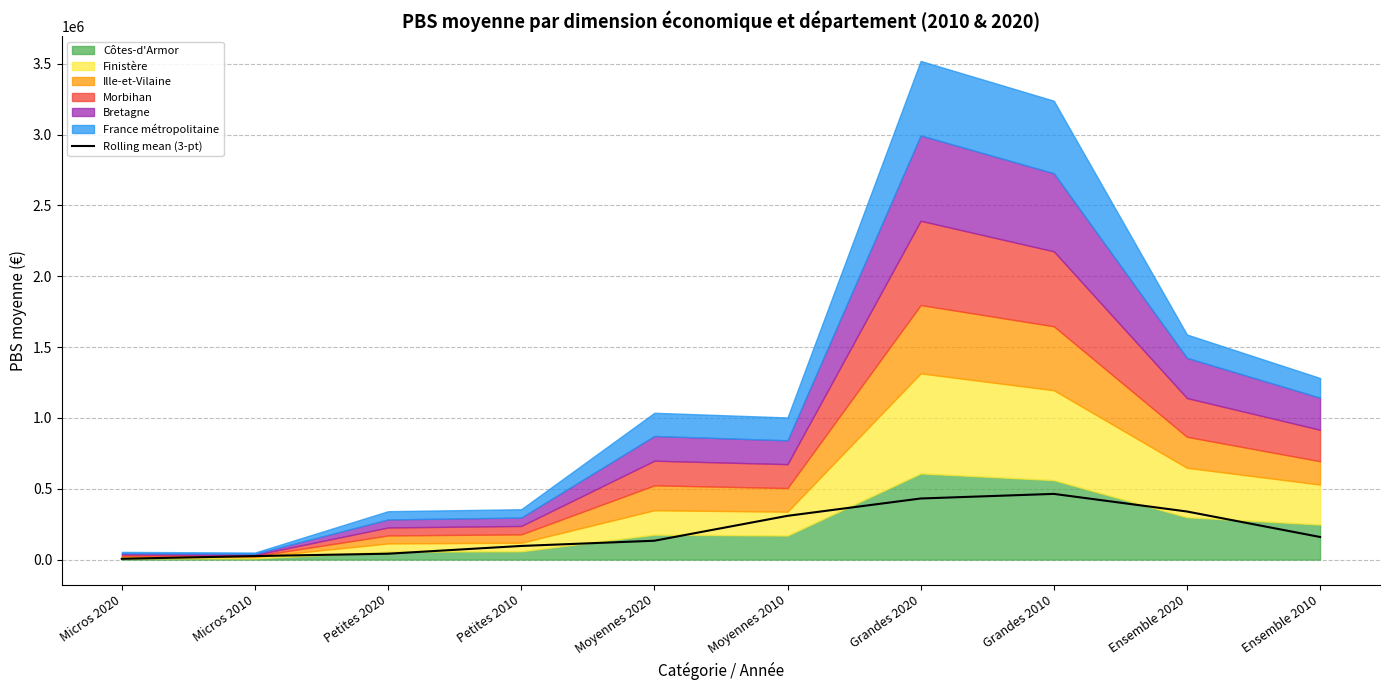

What is the maximum value for Rolling mean (3-pt)?

463744.1